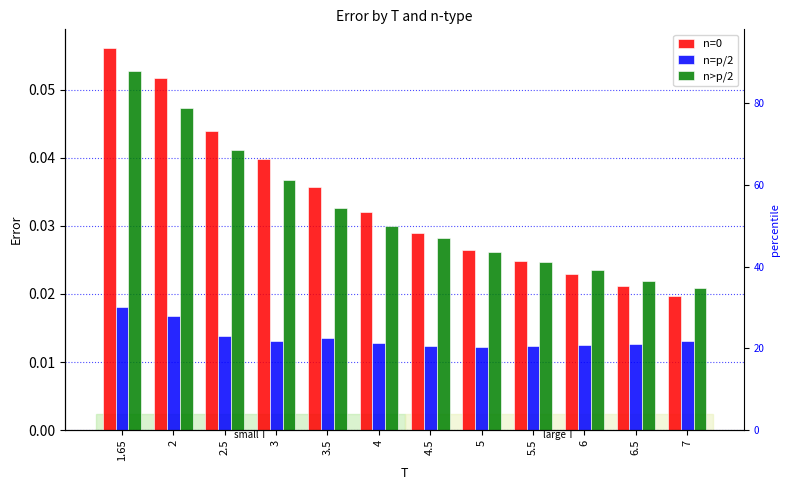

List the series in order of their peak value, highest first.

n=0, n>p/2, n=p/2